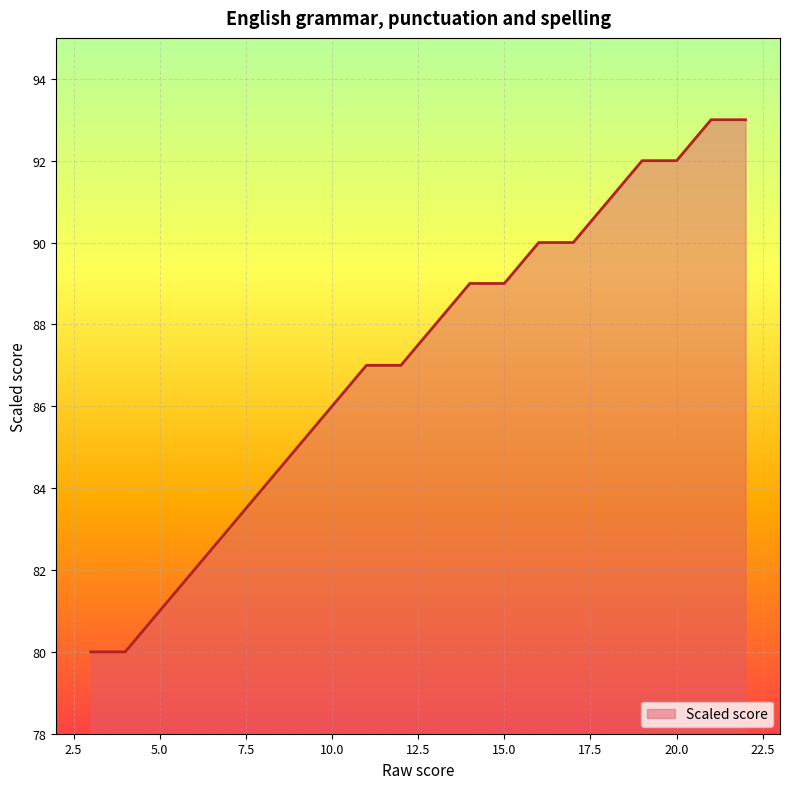

What is the sum of all values?

1742